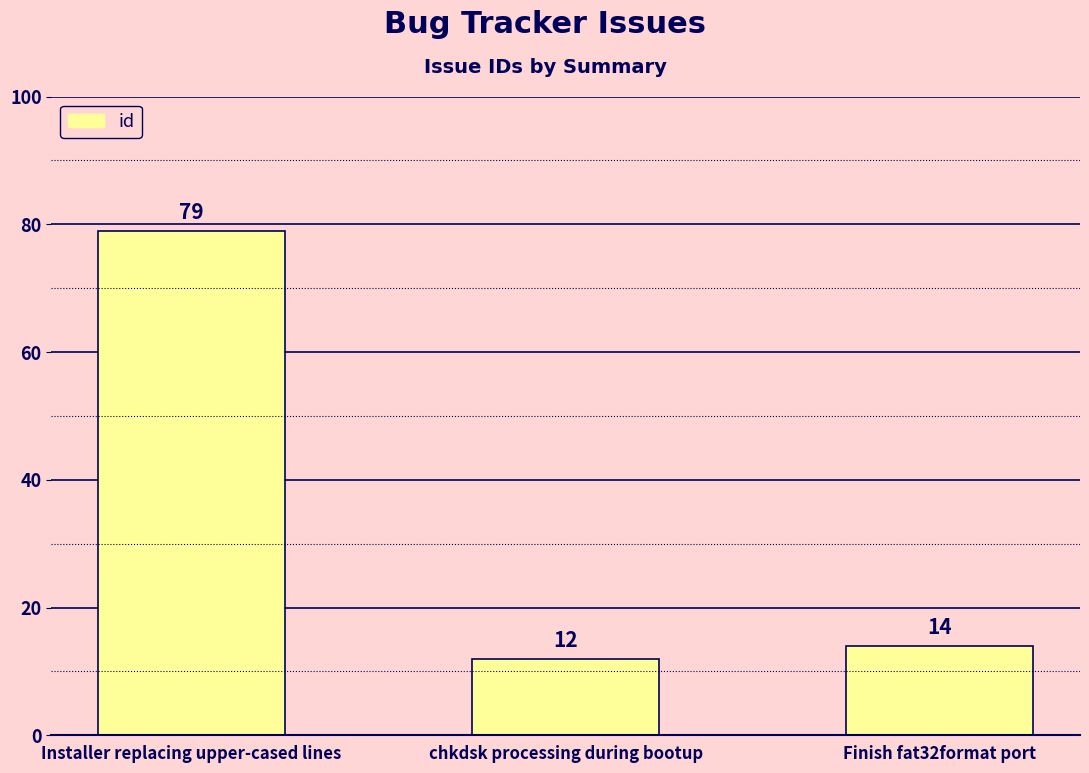

What position from the left is Installer replacing upper-cased lines?

1